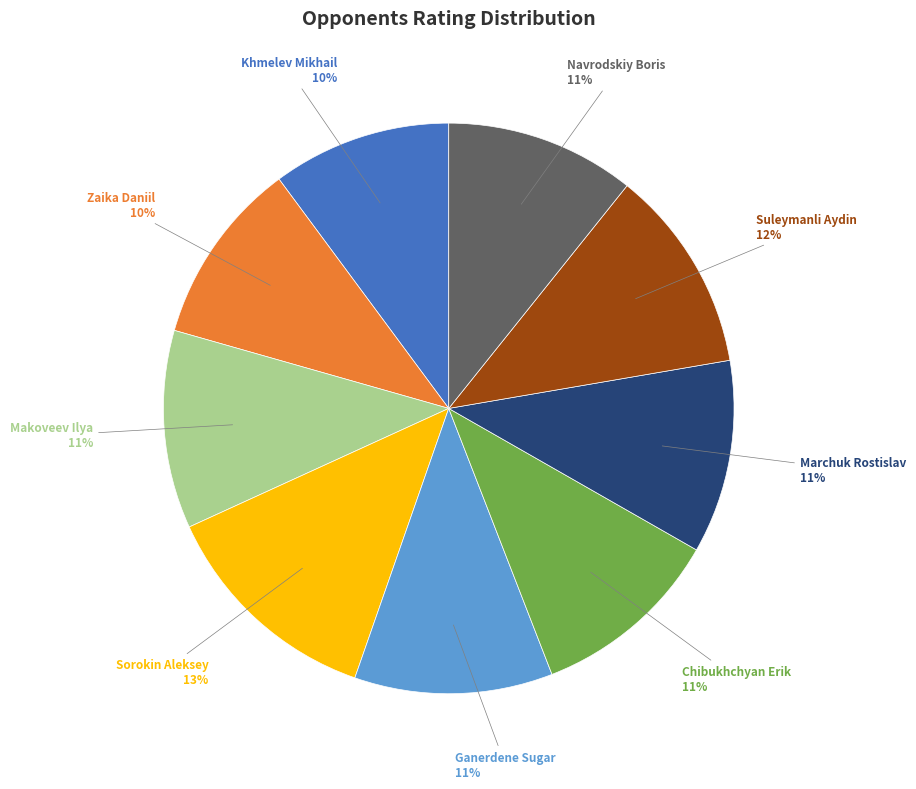

Count the number of slices in the pie.

9